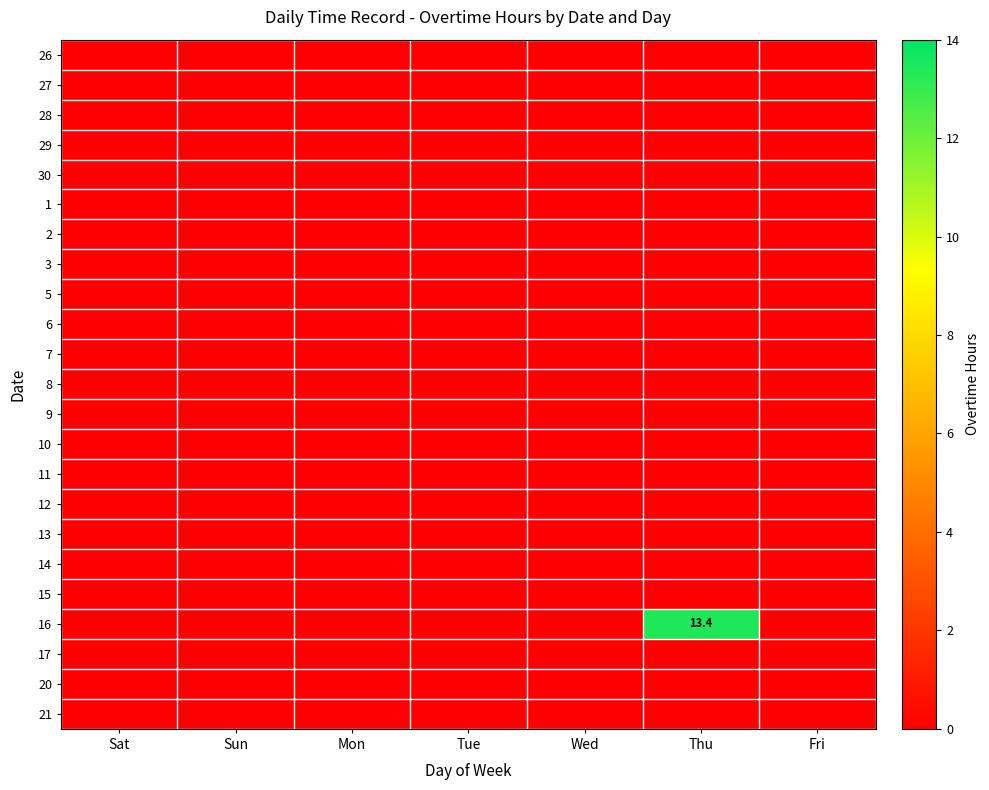

The 6 series shows 0.0 at Wed. True or false?

True